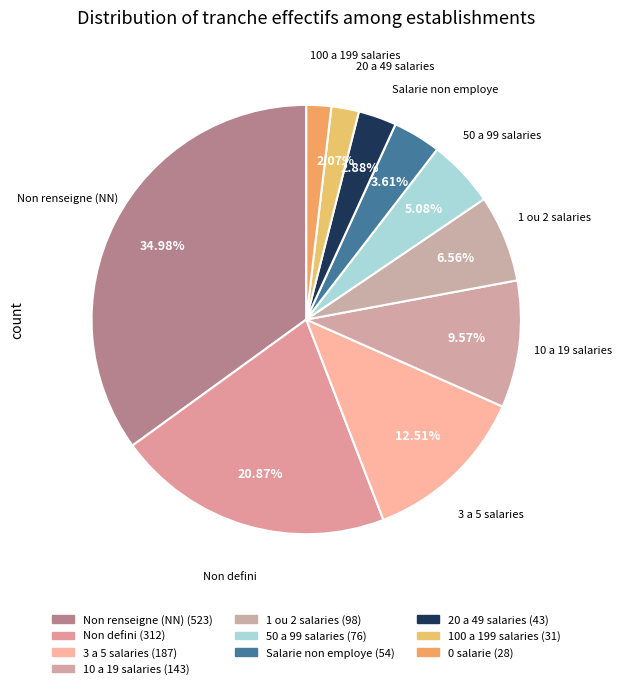

Count the number of slices in the pie.

10